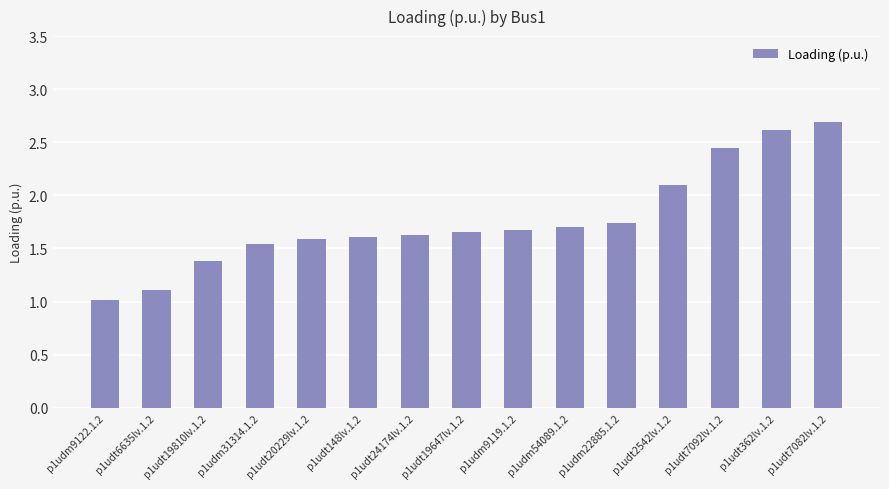

What position from the left is p1udm9119.1.2?

9